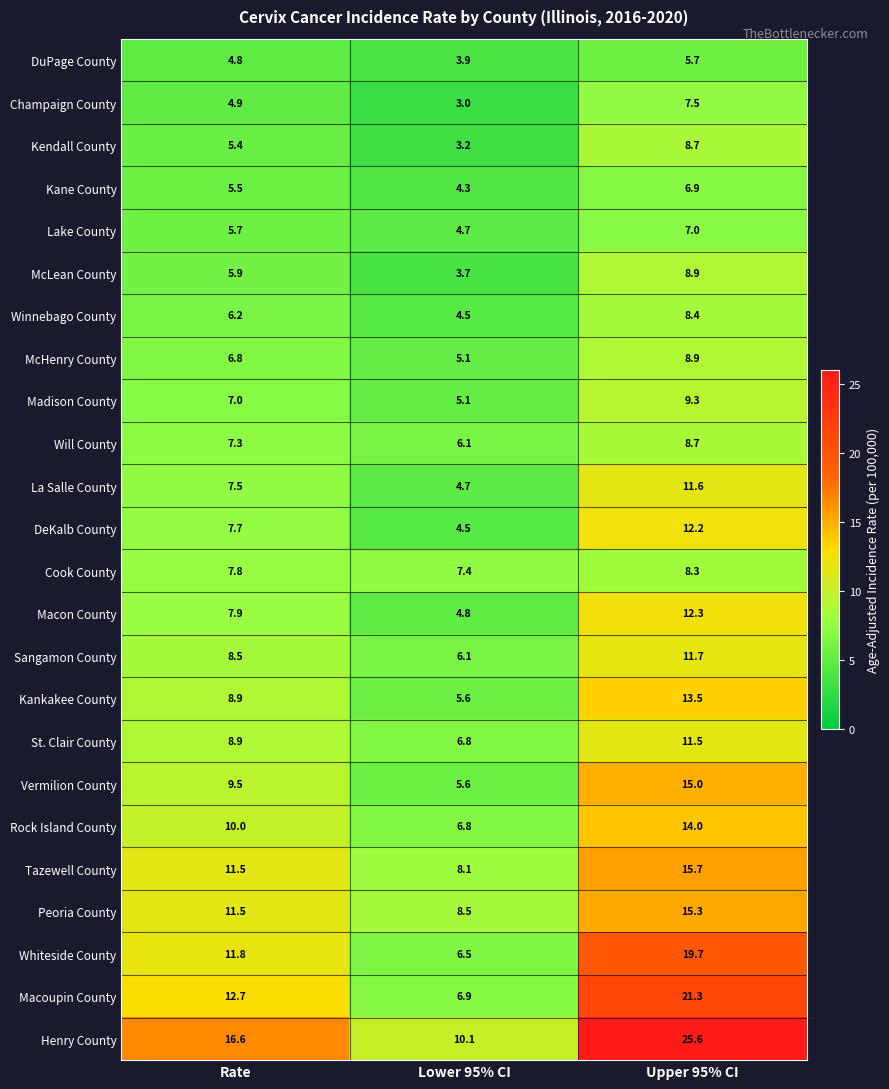

What is the sum of all Madison County values?

21.4